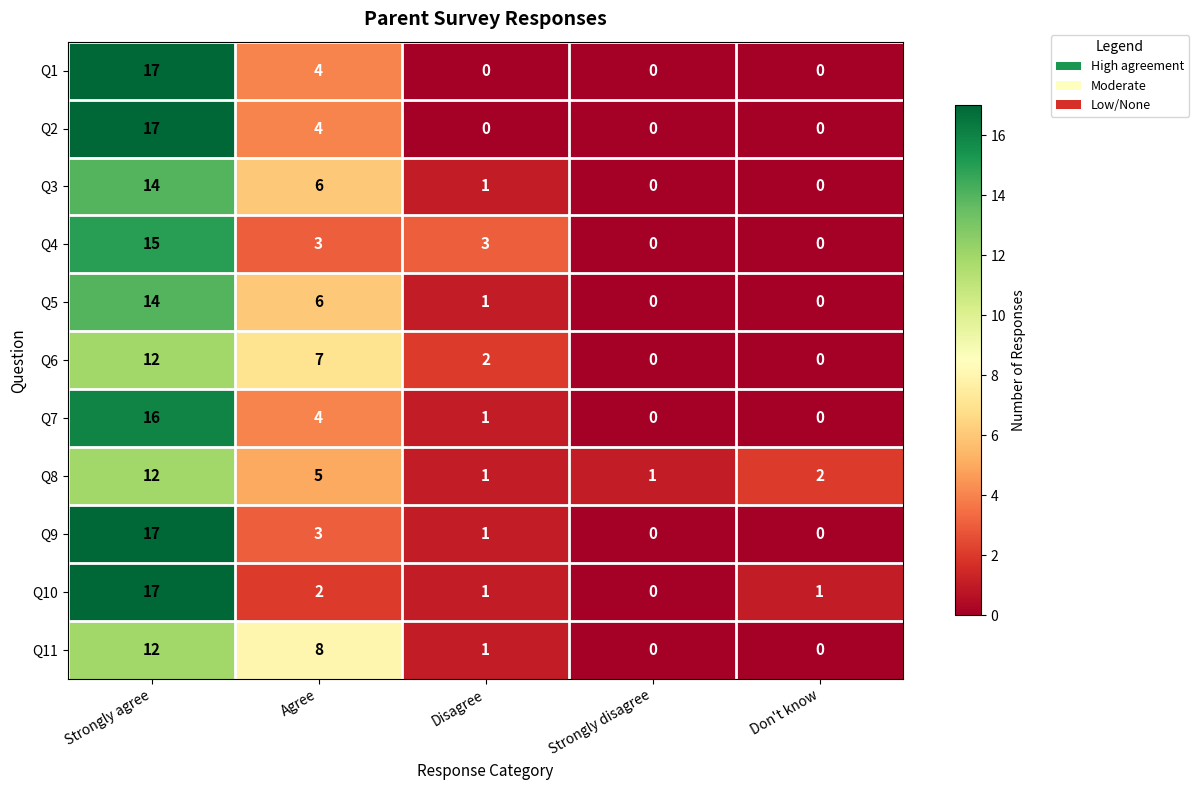

At which category is the sum across all series the highest?

Strongly agree